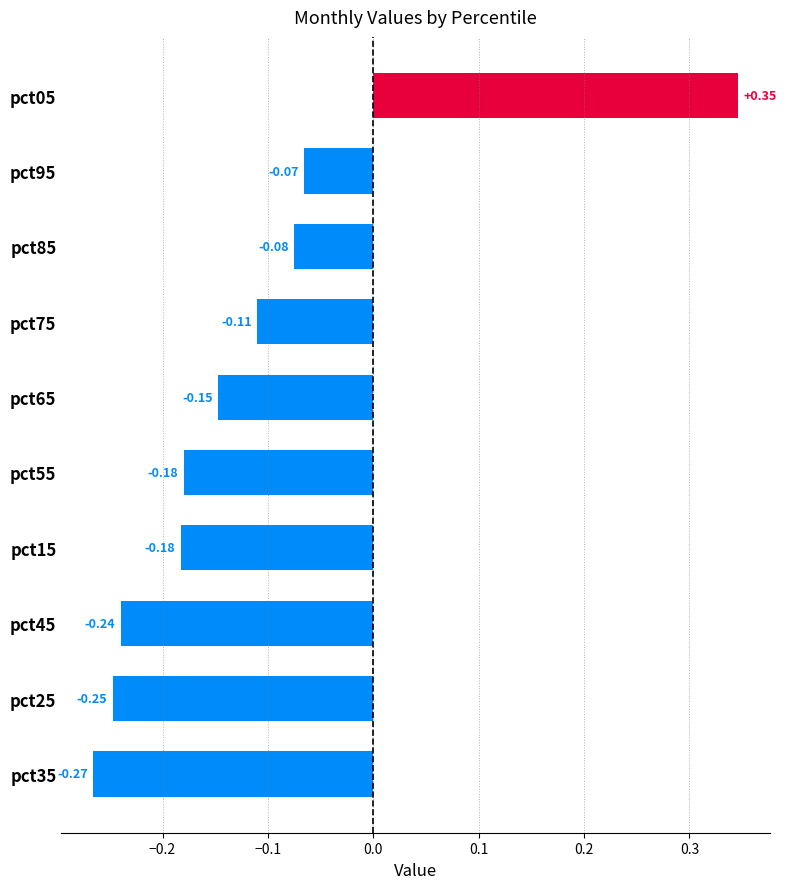

What is the difference between the maximum and minimum values?

0.6